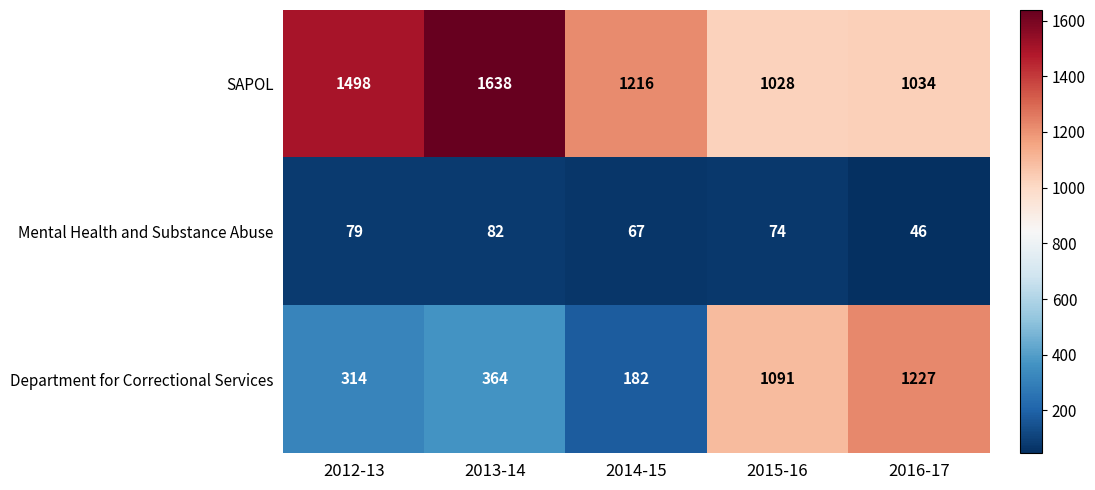

What is the total value across all series at 2015-16?

2193